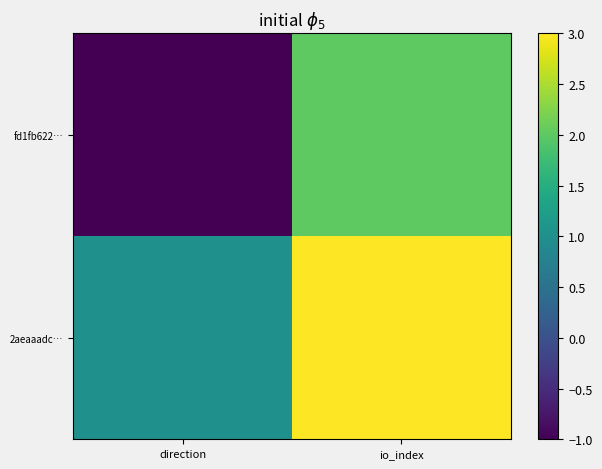

What is the difference between the highest and lowest values at direction?

2